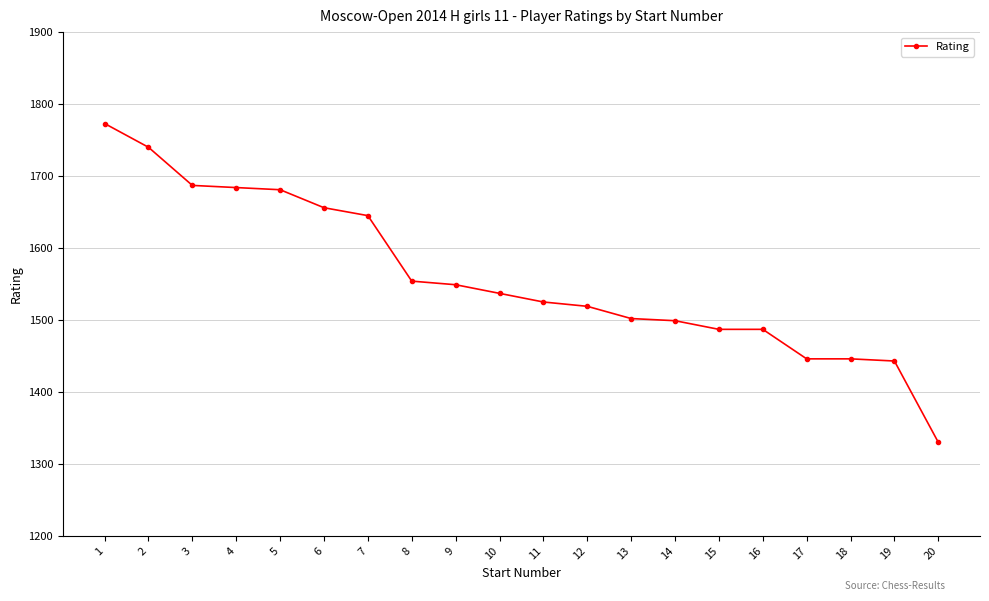

Read the value at 8.

1554